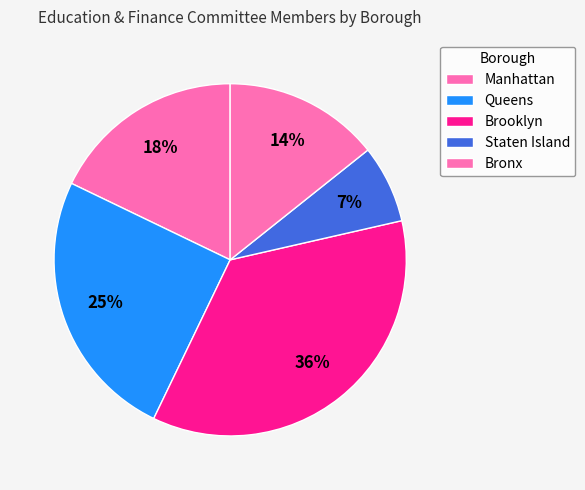

The Manhattan slice represents 18% of the pie. True or false?

True